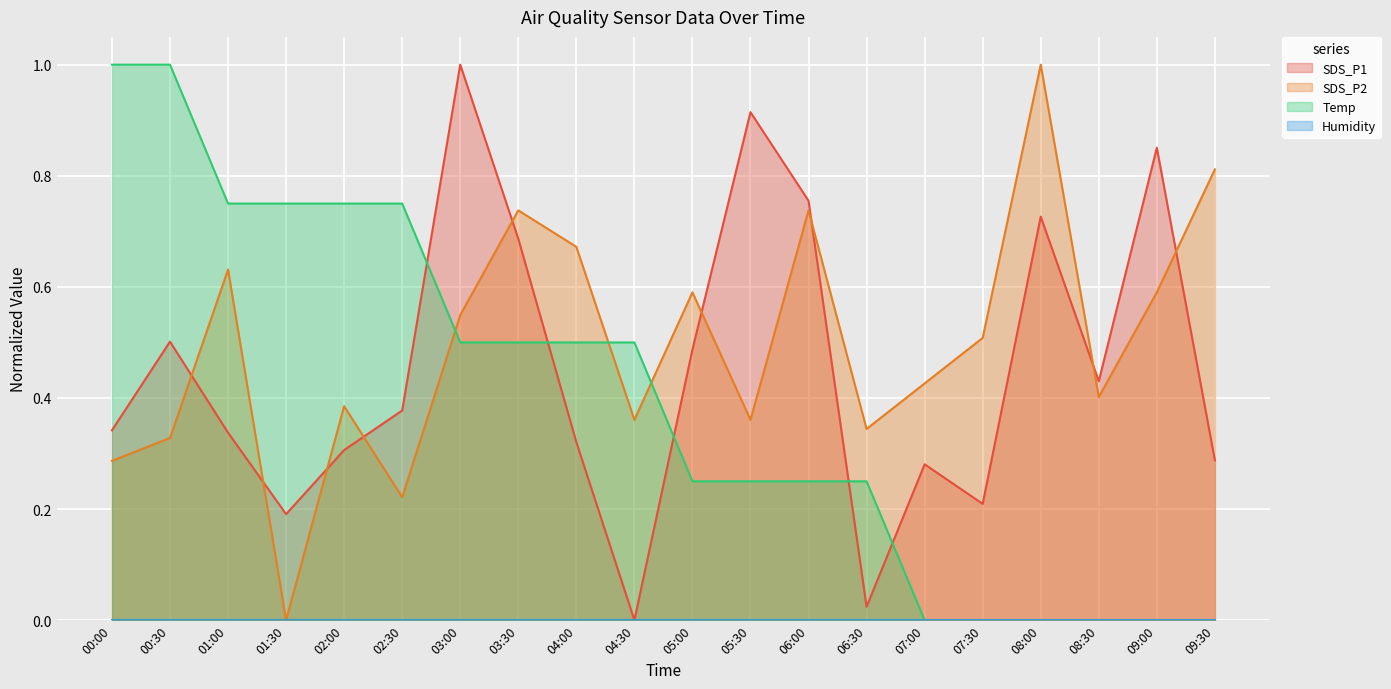

What is the label of the 5th point from the left?

02:00